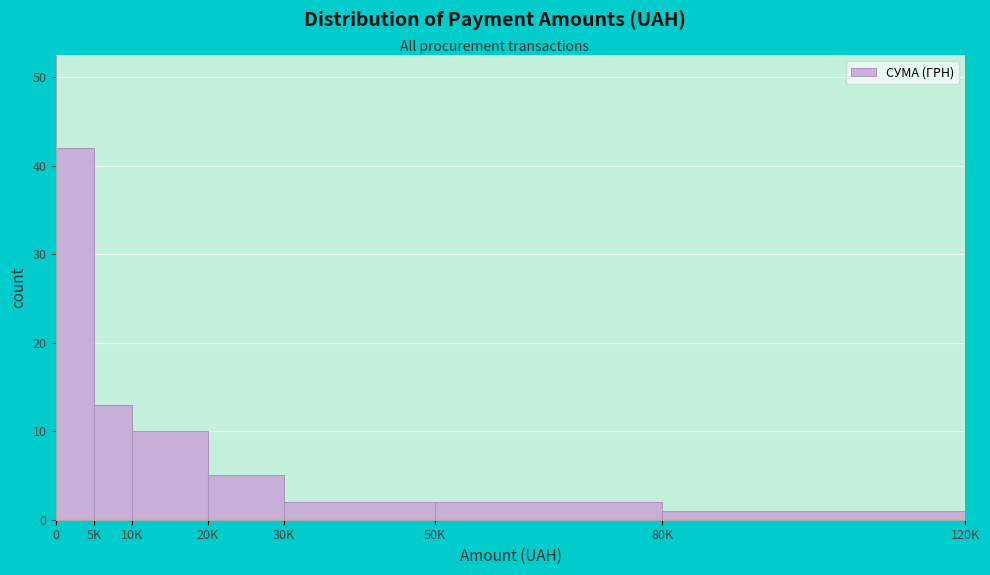

Reading left to right, extract all data points from this chart.

42	13	10	5	2	2	1